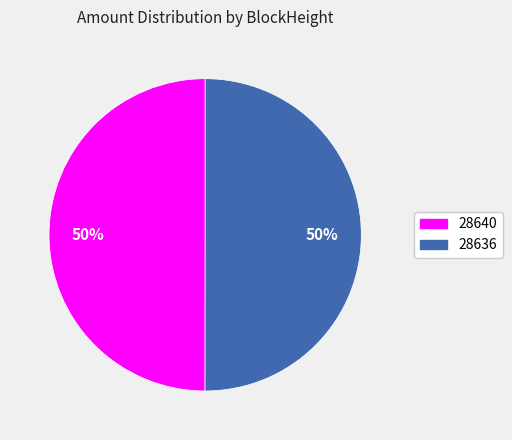

The 28640 slice represents 11% of the pie. True or false?

False